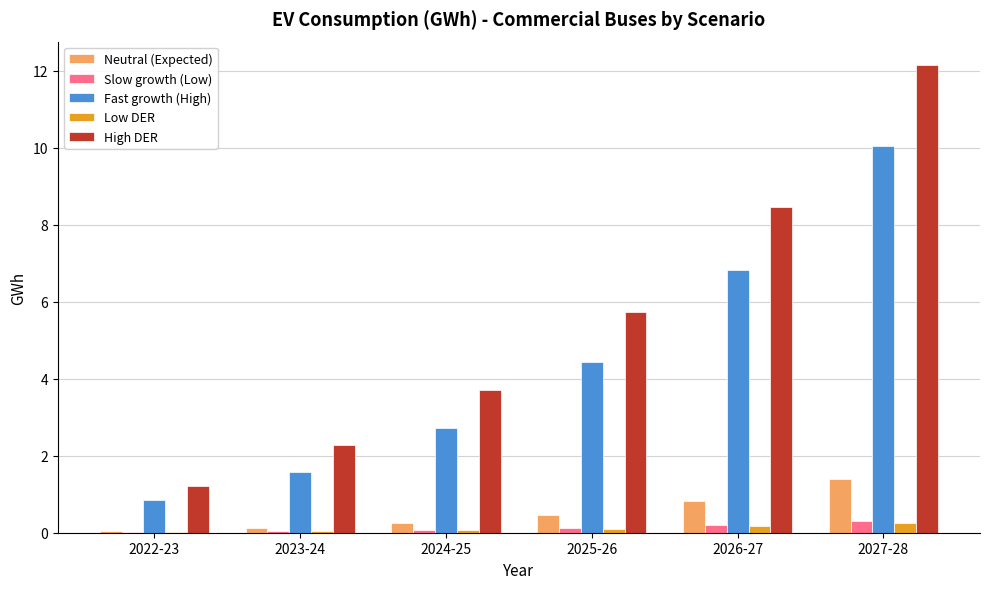

Between 2023-24 and 2025-26, which series saw the biggest shift?

High DER